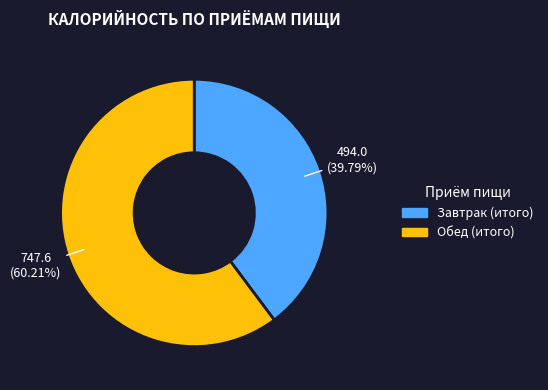

Does any single category account for the majority?

Yes